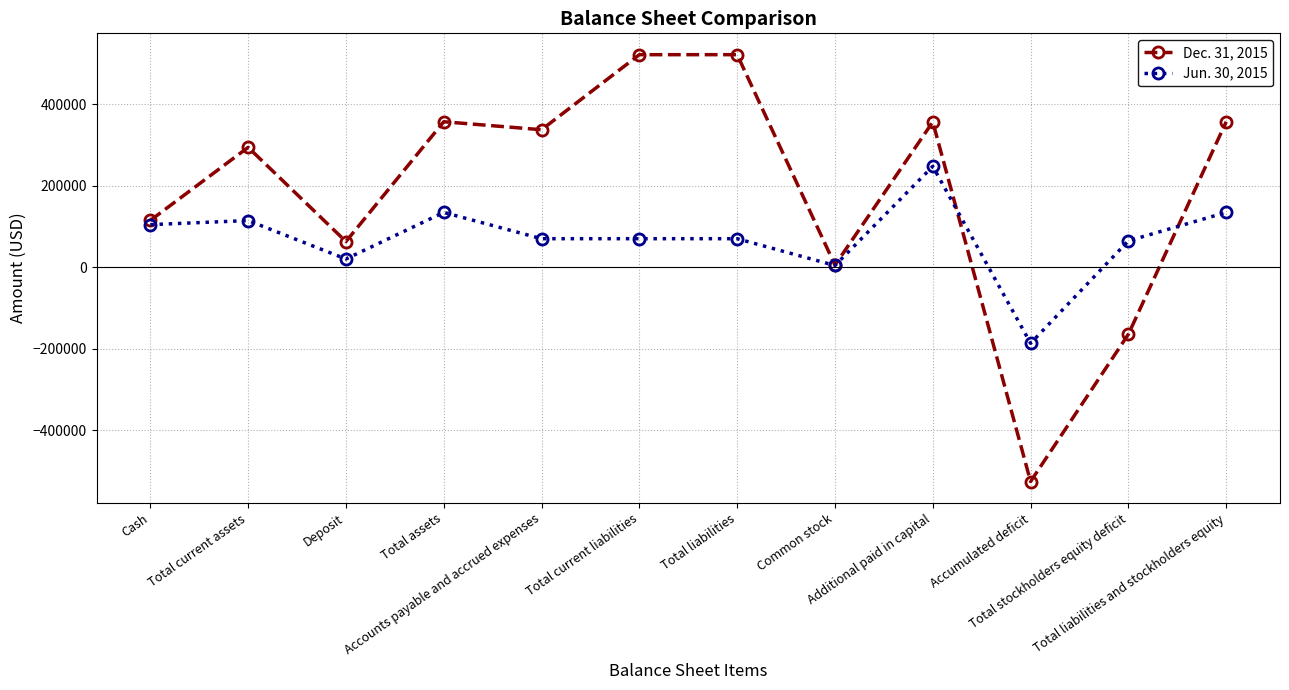

Which series has the largest range (max minus min)?

Dec. 31, 2015